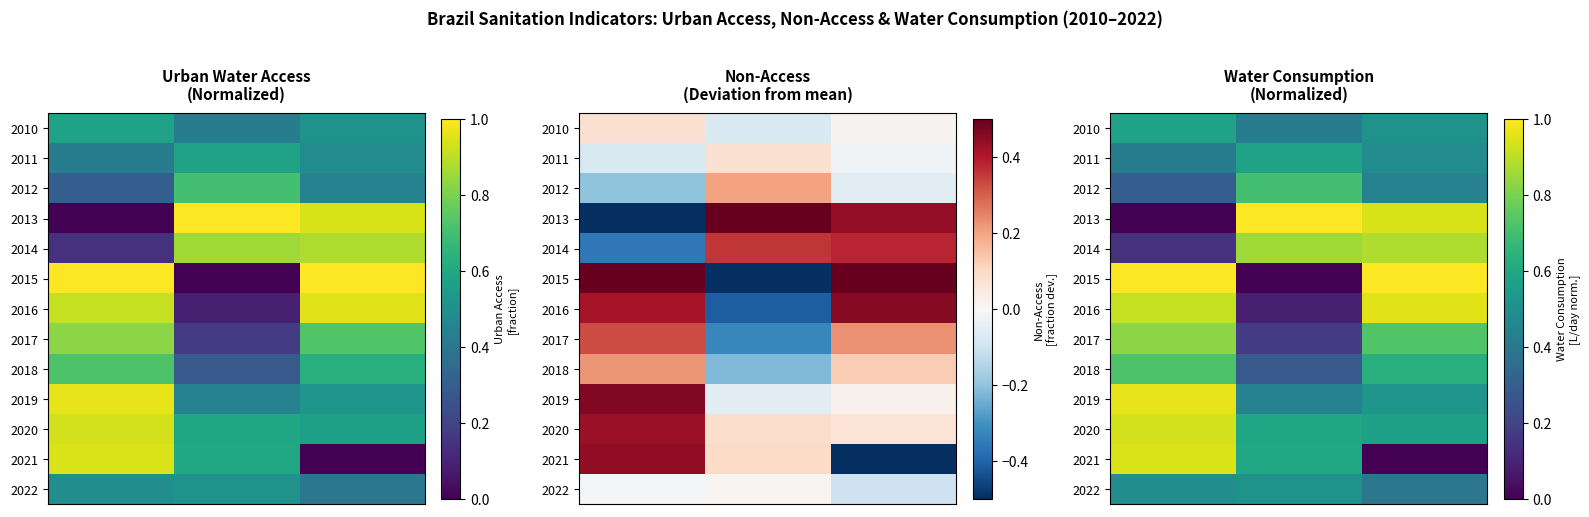

At how many categories does at least one series exceed 0?

3